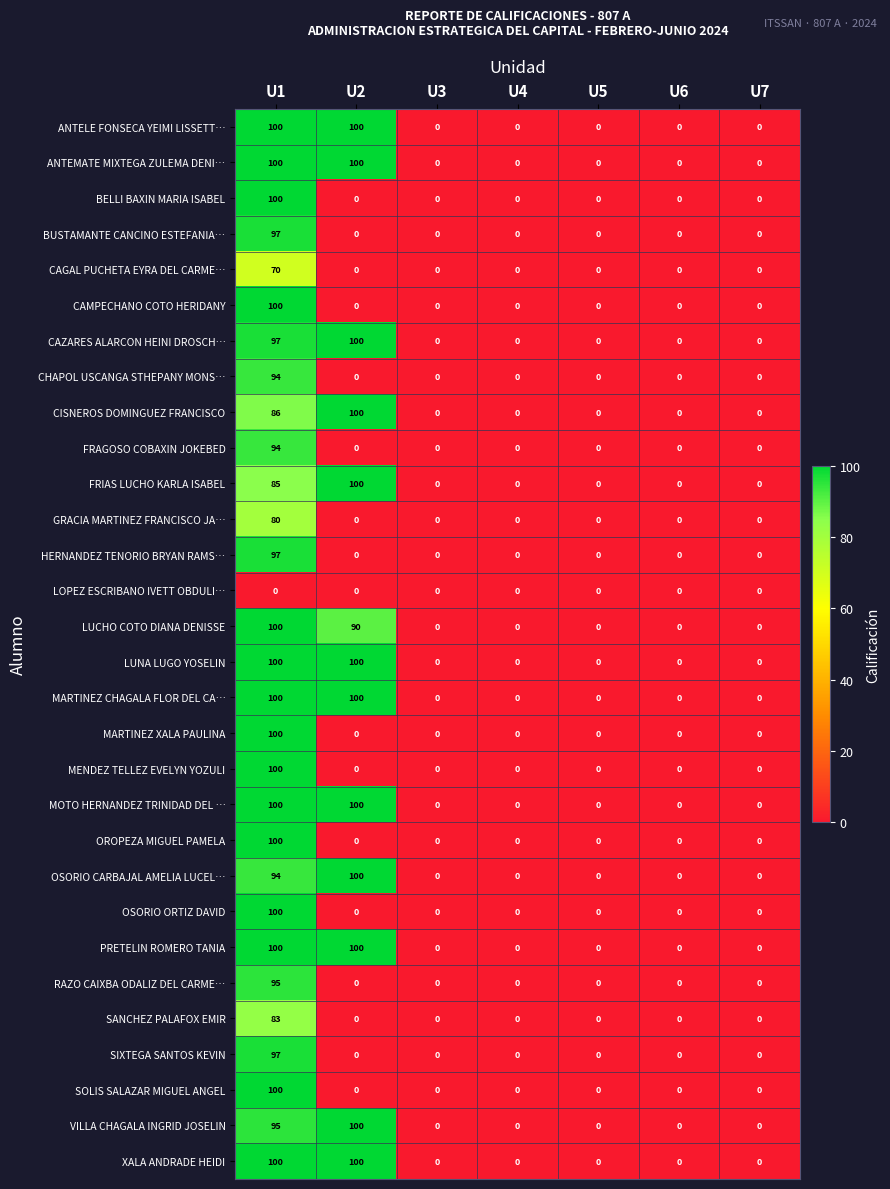

What is the average value of the SOLIS SALAZAR MIGUEL ANGEL series?

14